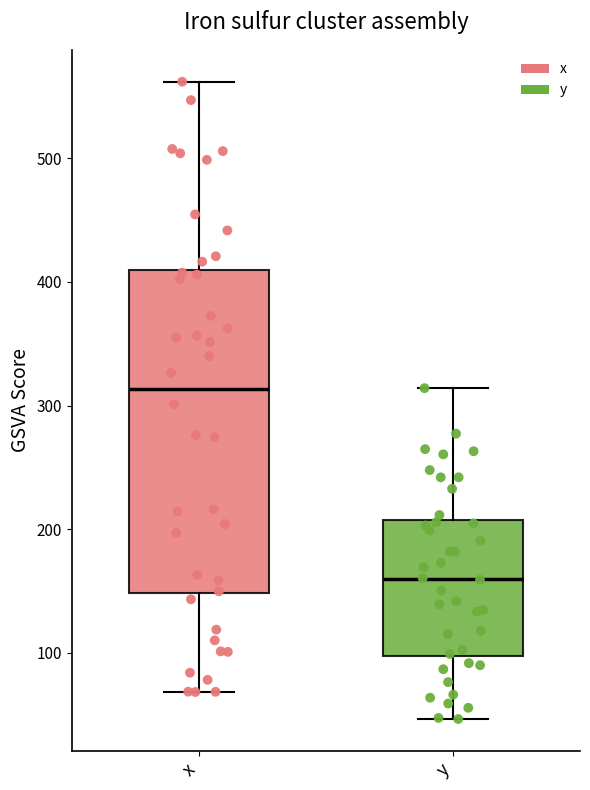

Reading left to right, read every box against the y-axis: the position of its median line, the range the box covers, and the ends of its whiskers. The values are not printed on the chart, so give them approximately, as read against the axis.

x: median 310, box 150 to 410, whiskers 70 to 560
y: median 160, box 100 to 210, whiskers 50 to 310